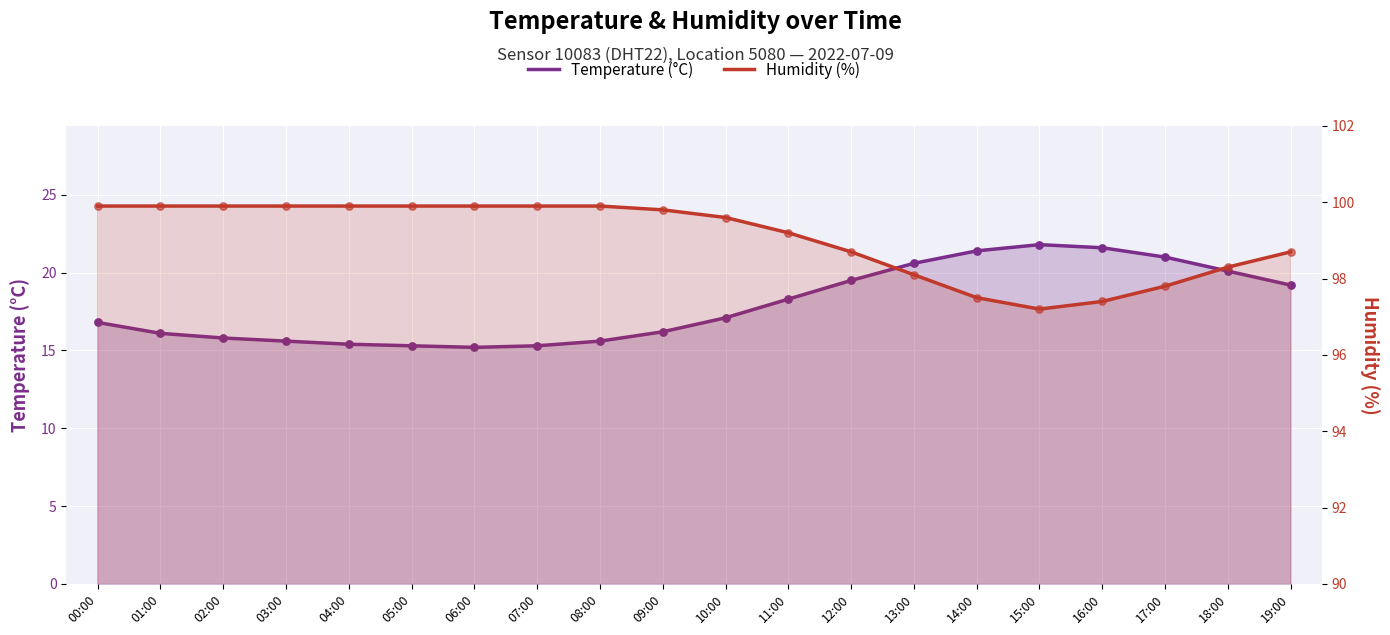

Is the value of Humidity (%) at 02:00 greater than the value of Temperature (°C) at 18:00?

Yes